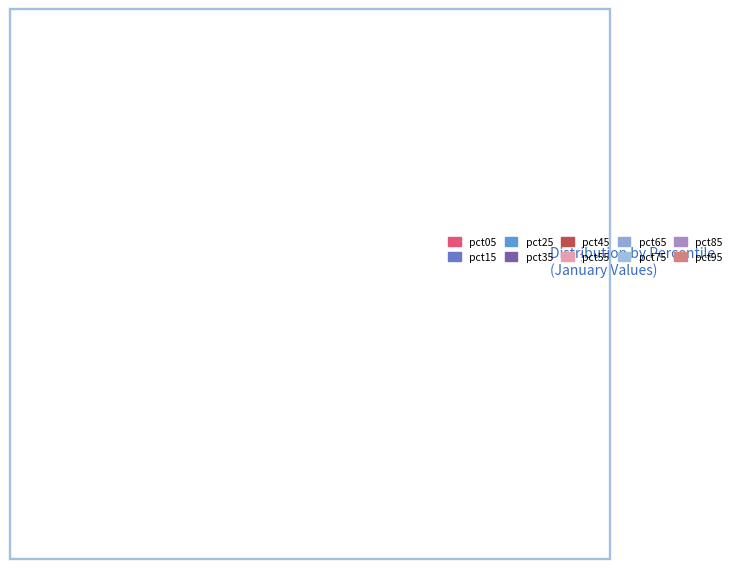

Is there any slice that represents more than half of the pie?

No